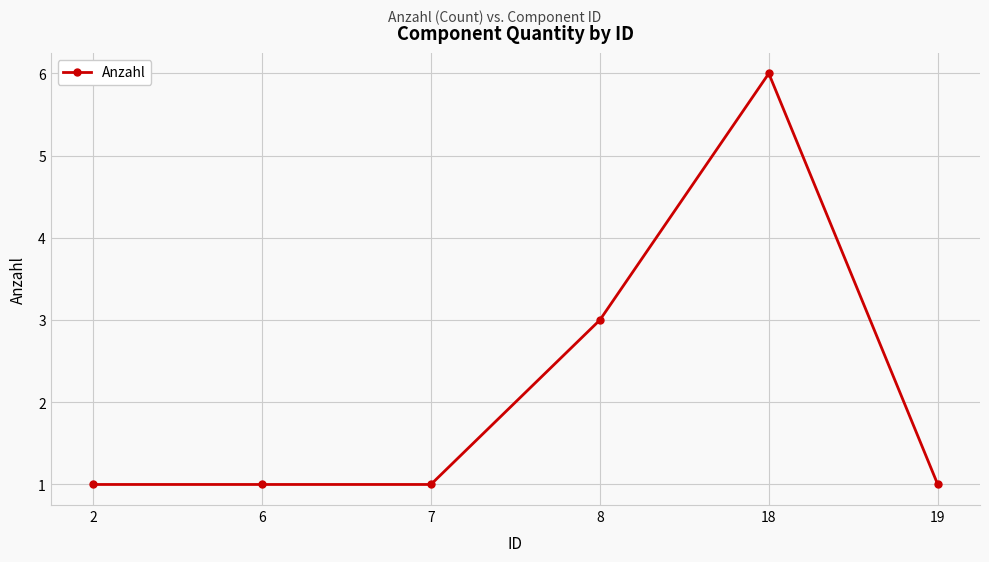

How many lines are shown in the chart?

1